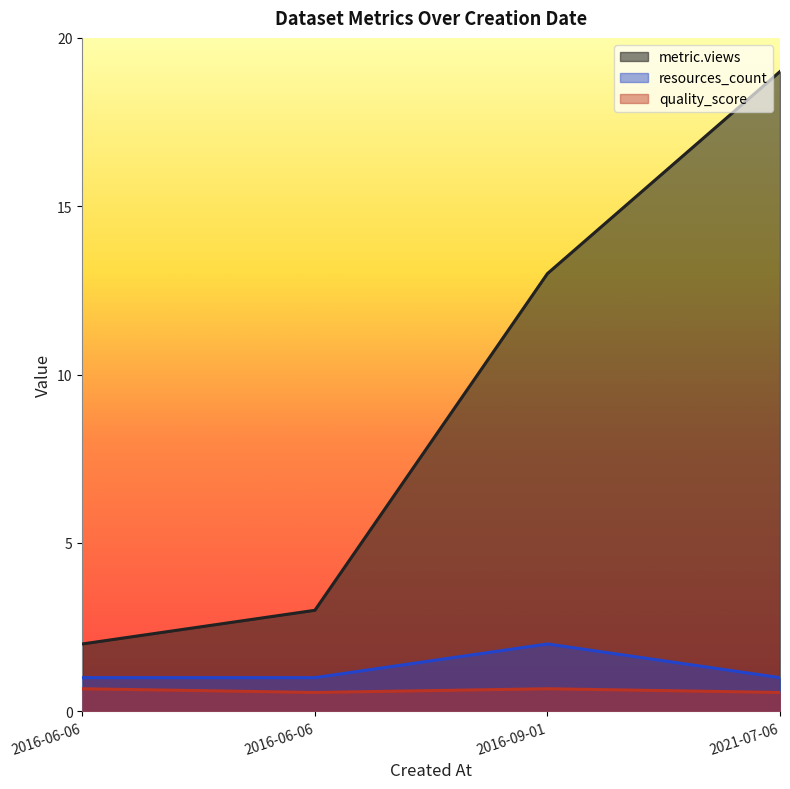

The quality_score series shows 0.7 at 2021-07-06. True or false?

False